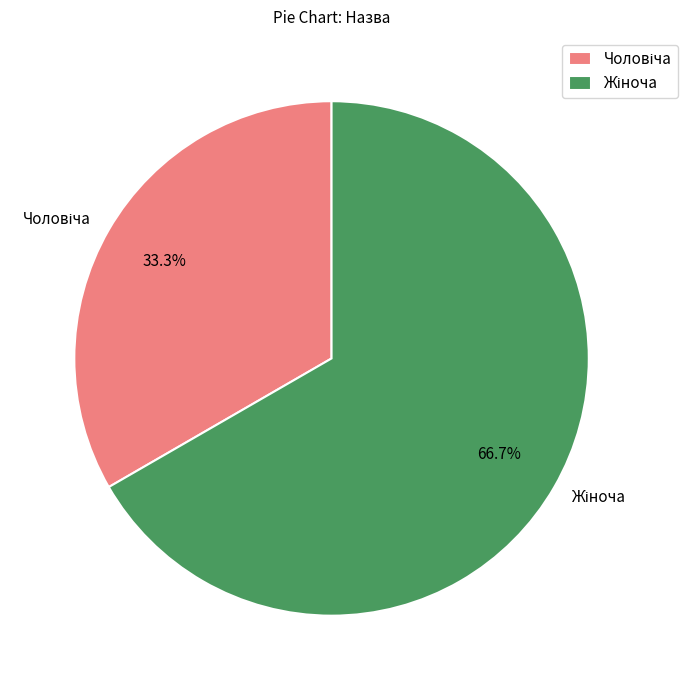

Does any single category account for the majority?

Yes